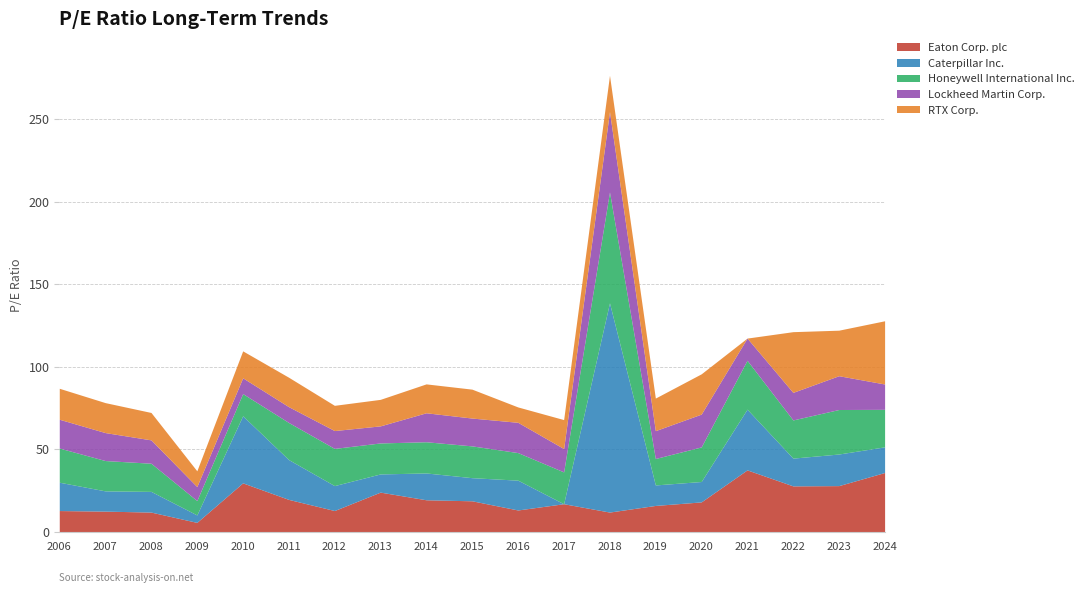

Is the value of RTX Corp. at 2020 greater than the value of Caterpillar Inc. at 2012?

Yes